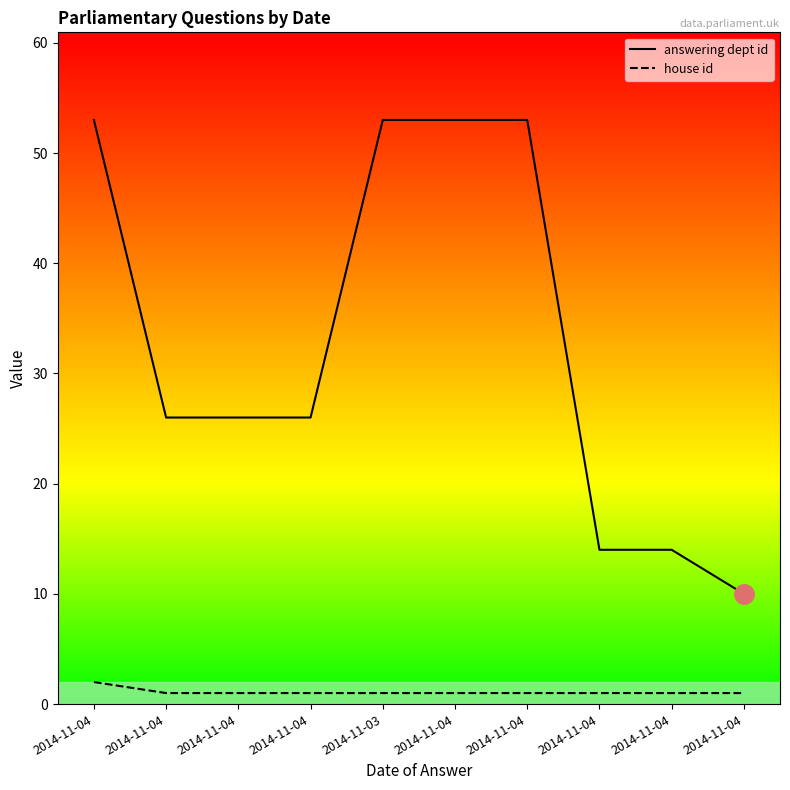

Does the chart display data point markers on the line(s)?

No